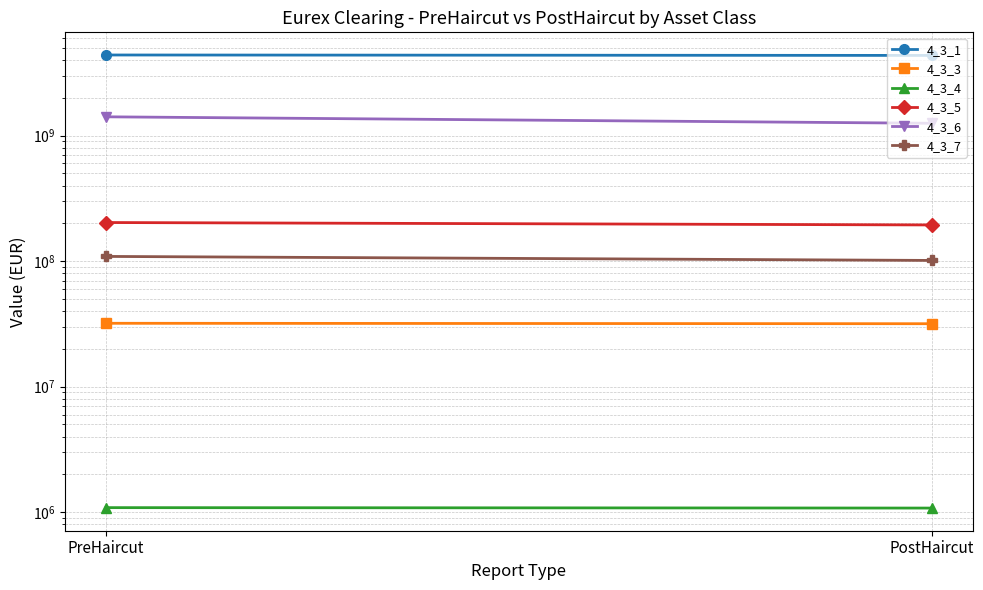

Where is 4_3_4 nearest to the value 1082629?

PostHaircut